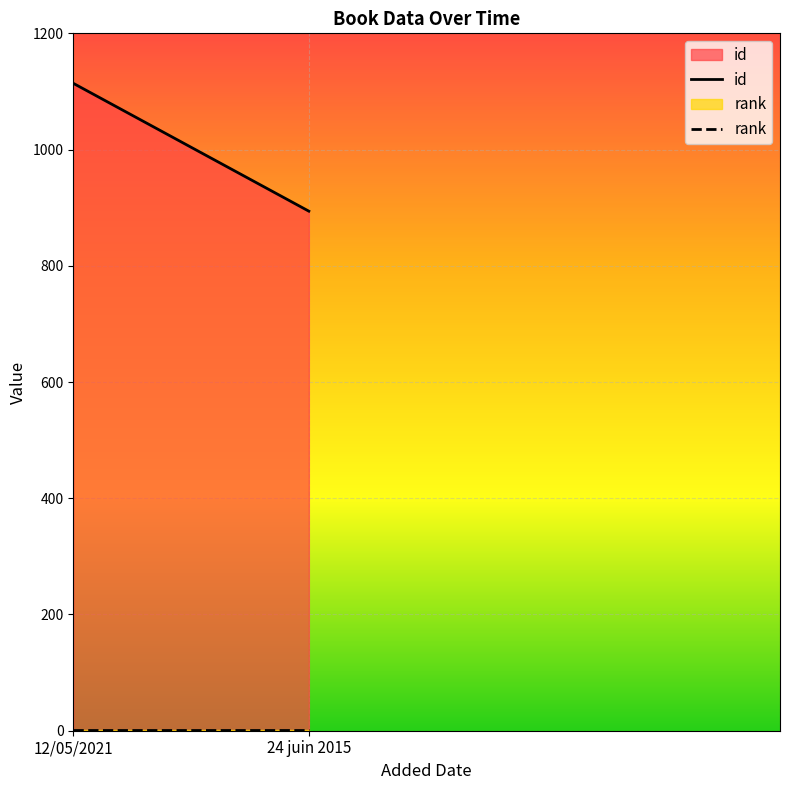

How many lines are shown in the chart?

2